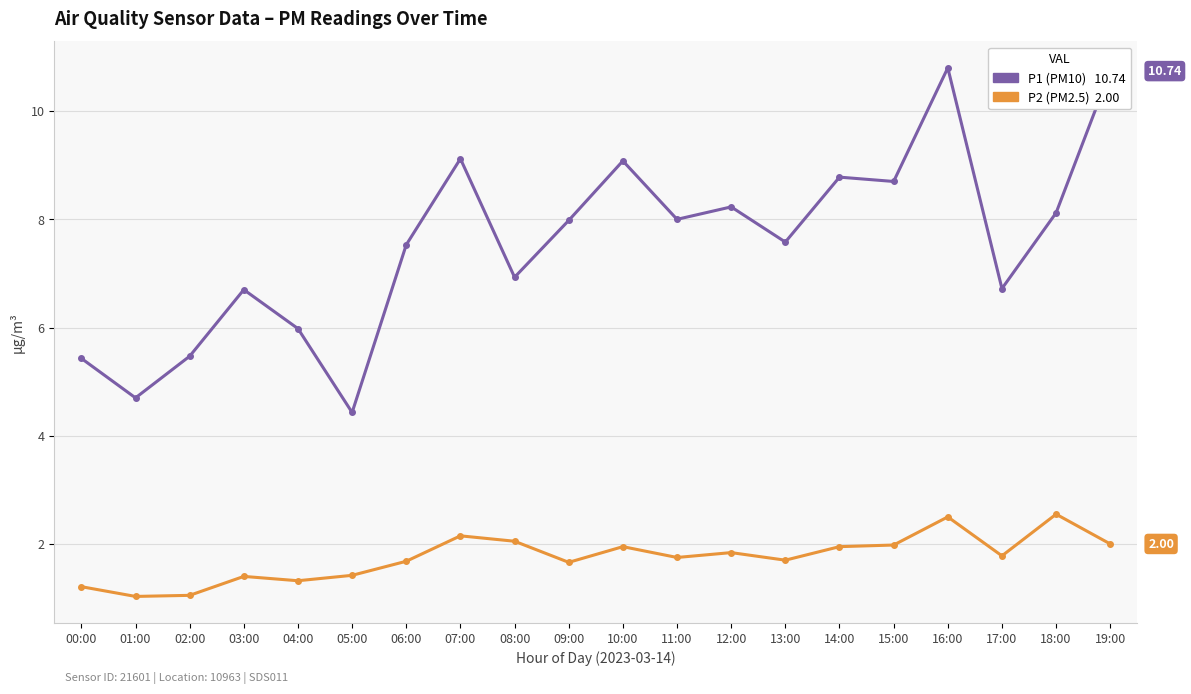

At which category is the sum across all series the highest?

16:00